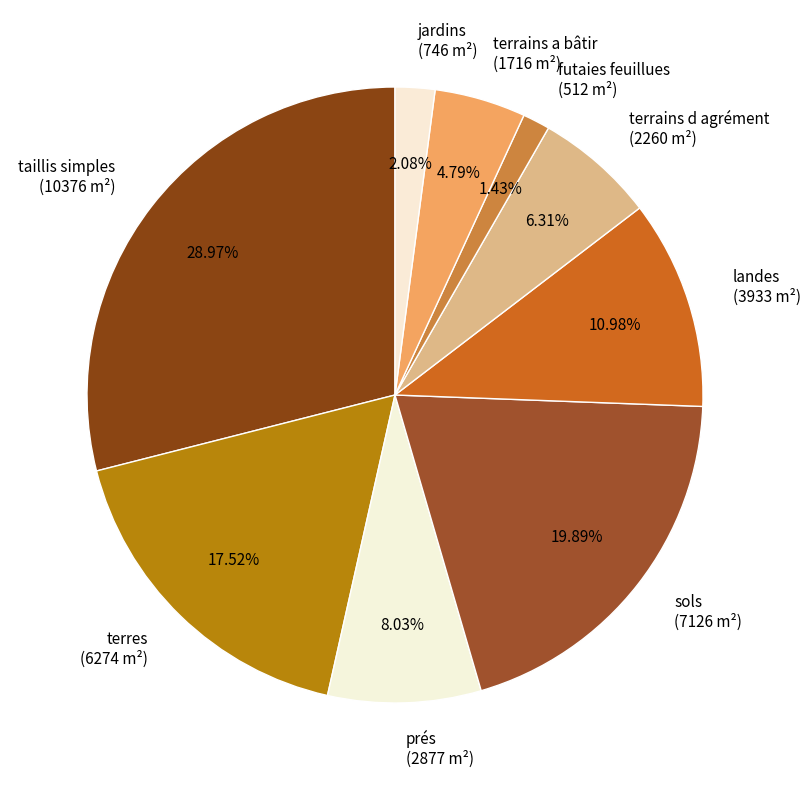

What percentage do landes and futaies feuillues together represent?

12.4%